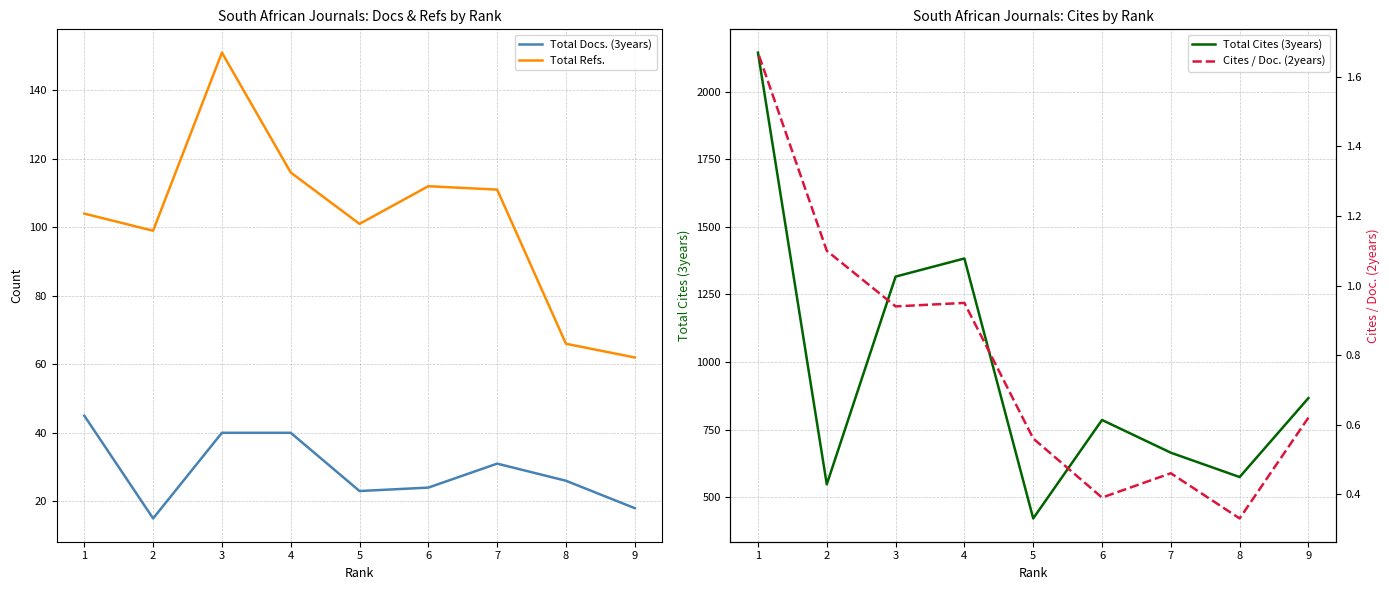

The value of Total Docs. (3years) at 3 is 40.0. True or false?

True